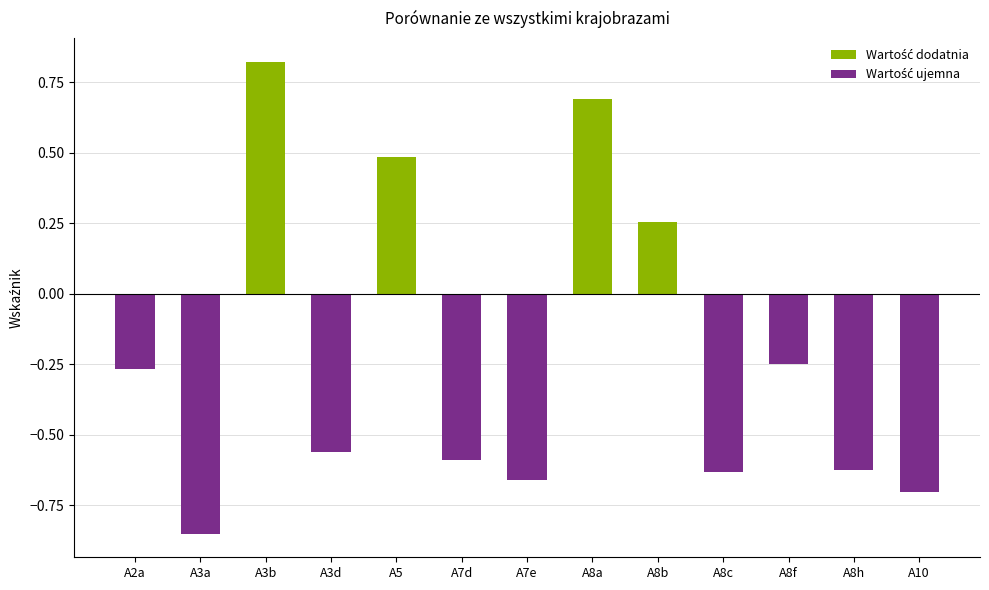

At which label does the data first exceed 0?

A3b